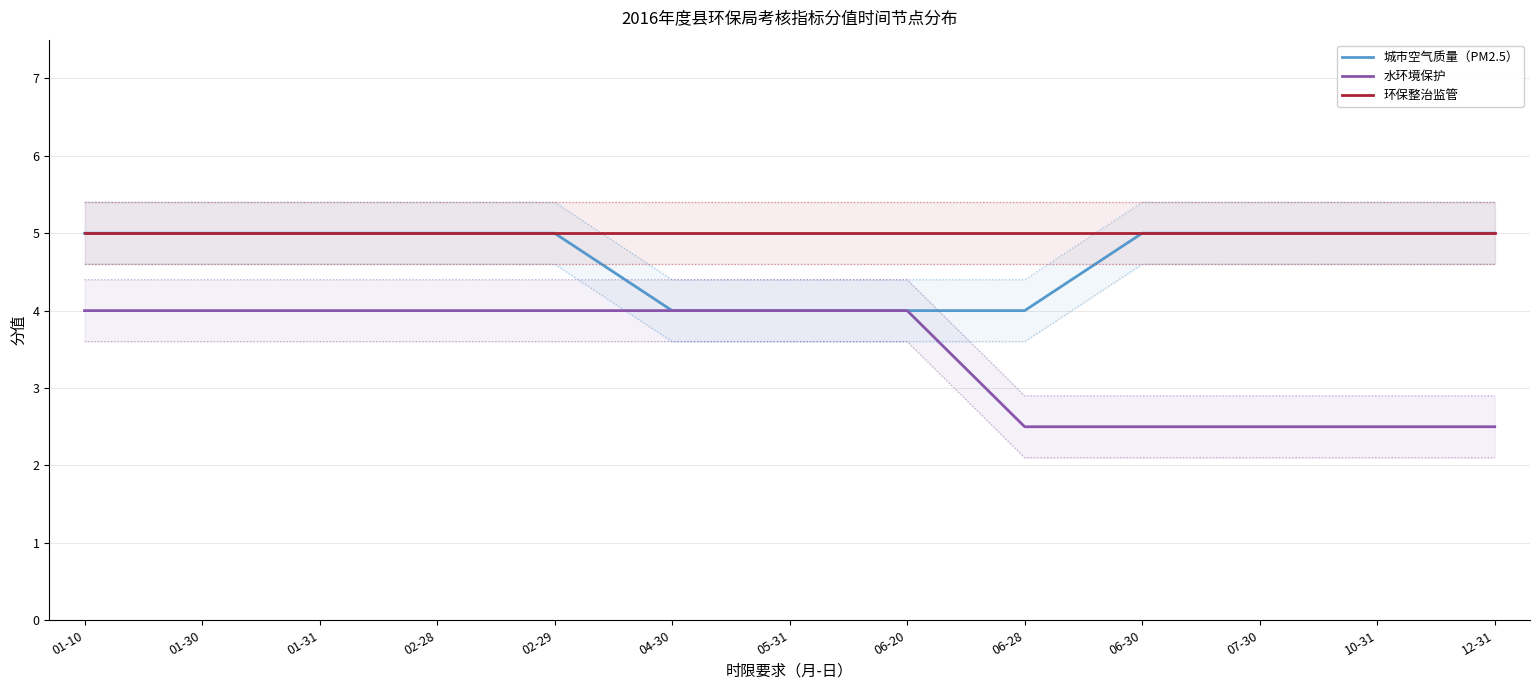

True or false: 水环境保护 and 环保整治监管 cross at least once.

False